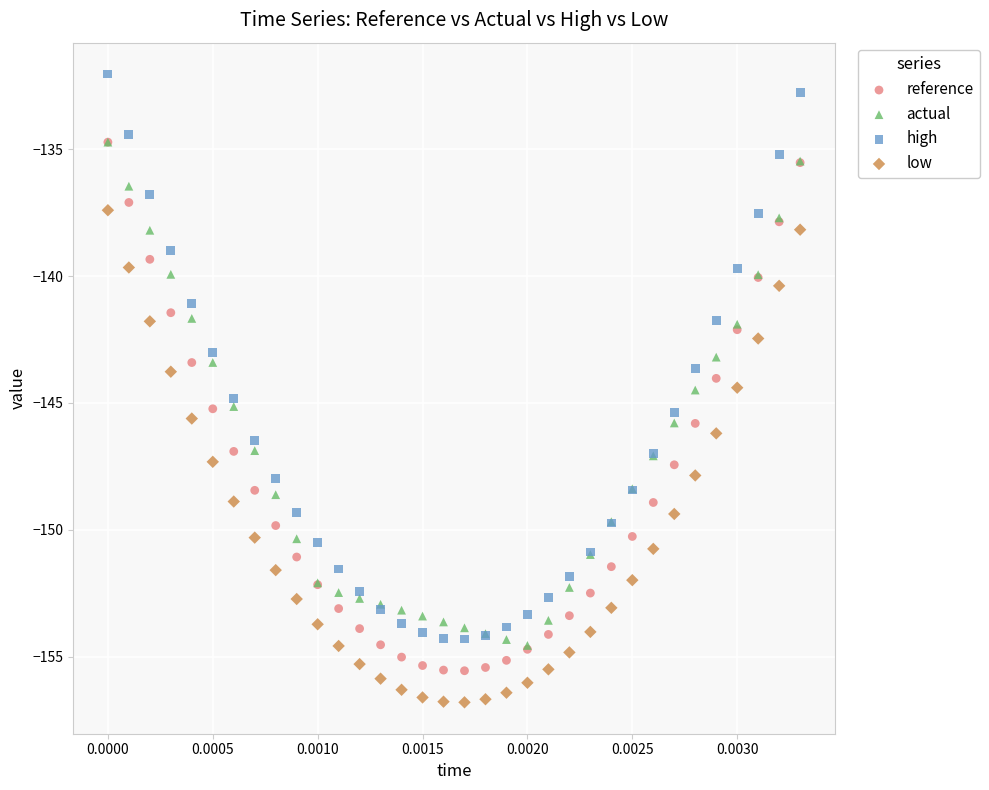

What are all the series names shown in the legend?

reference, actual, high, low